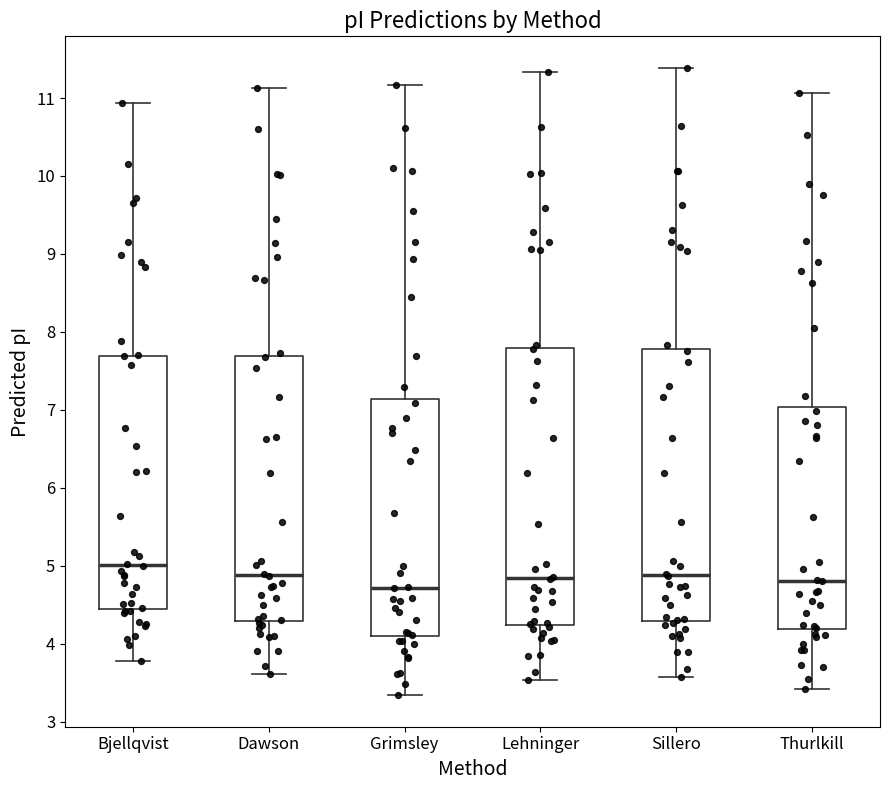

Reading left to right, read every box against the y-axis: the position of its median line, the range the box covers, and the ends of its whiskers. The values are not printed on the chart, so give them approximately, as read against the axis.

Bjellqvist: median 5.0, box 4.4 to 7.7, whiskers 3.8 to 10.9
Dawson: median 4.9, box 4.3 to 7.7, whiskers 3.6 to 11.1
Grimsley: median 4.7, box 4.1 to 7.1, whiskers 3.3 to 11.2
Lehninger: median 4.8, box 4.2 to 7.8, whiskers 3.5 to 11.3
Sillero: median 4.9, box 4.3 to 7.8, whiskers 3.6 to 11.4
Thurlkill: median 4.8, box 4.2 to 7.0, whiskers 3.4 to 11.1